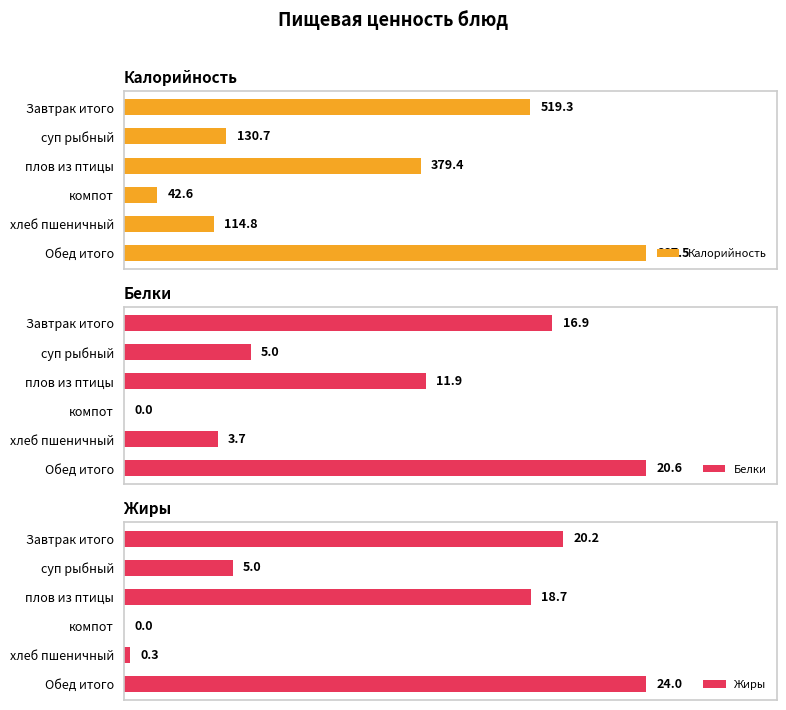

What is the difference between the maximum and minimum values in the Жиры series?

24.0